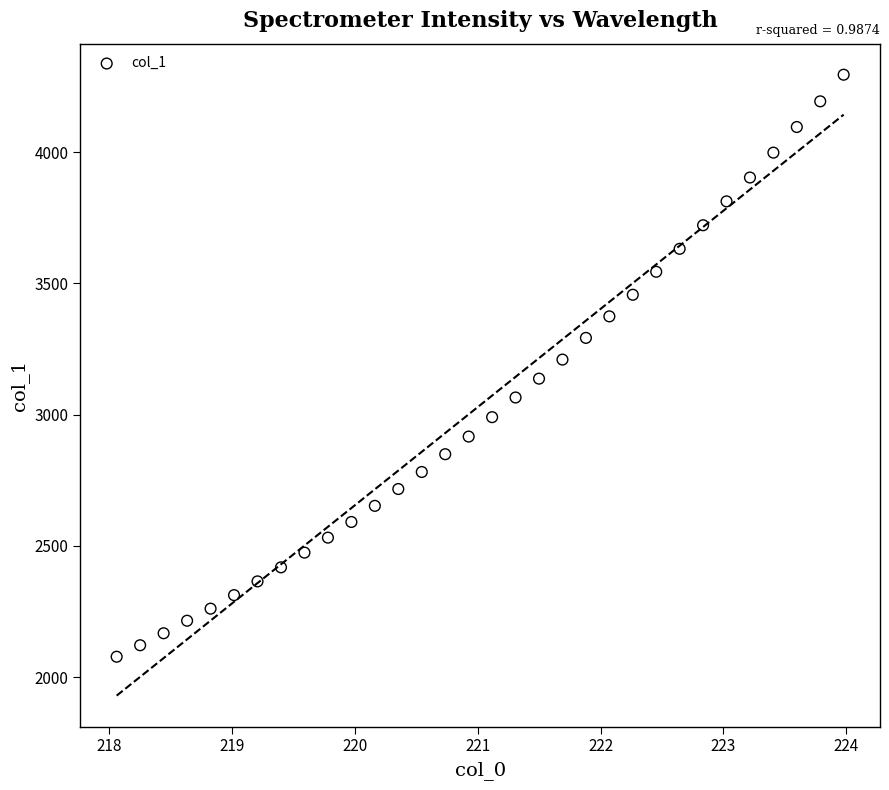

What is the range of X values (max minus min)?

5.9